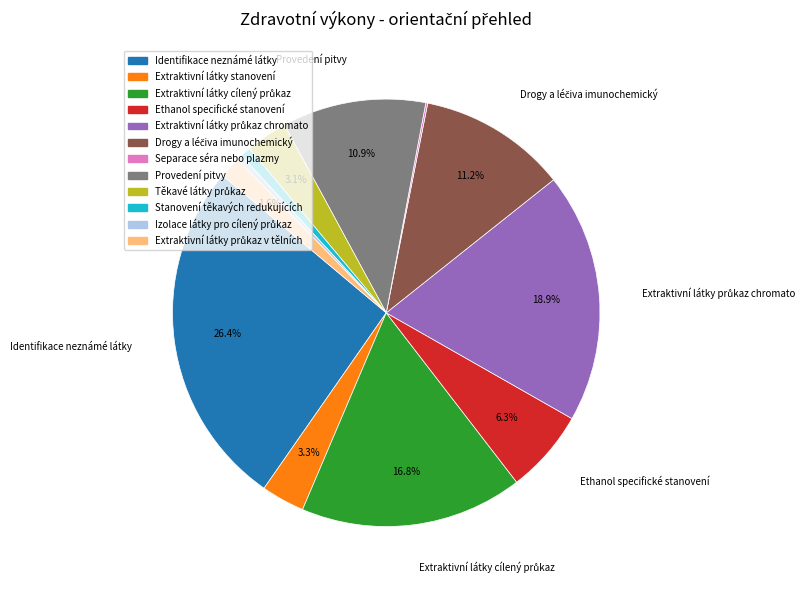

To the nearest percent, what is the difference between the largest and smallest slice percentages?

26%